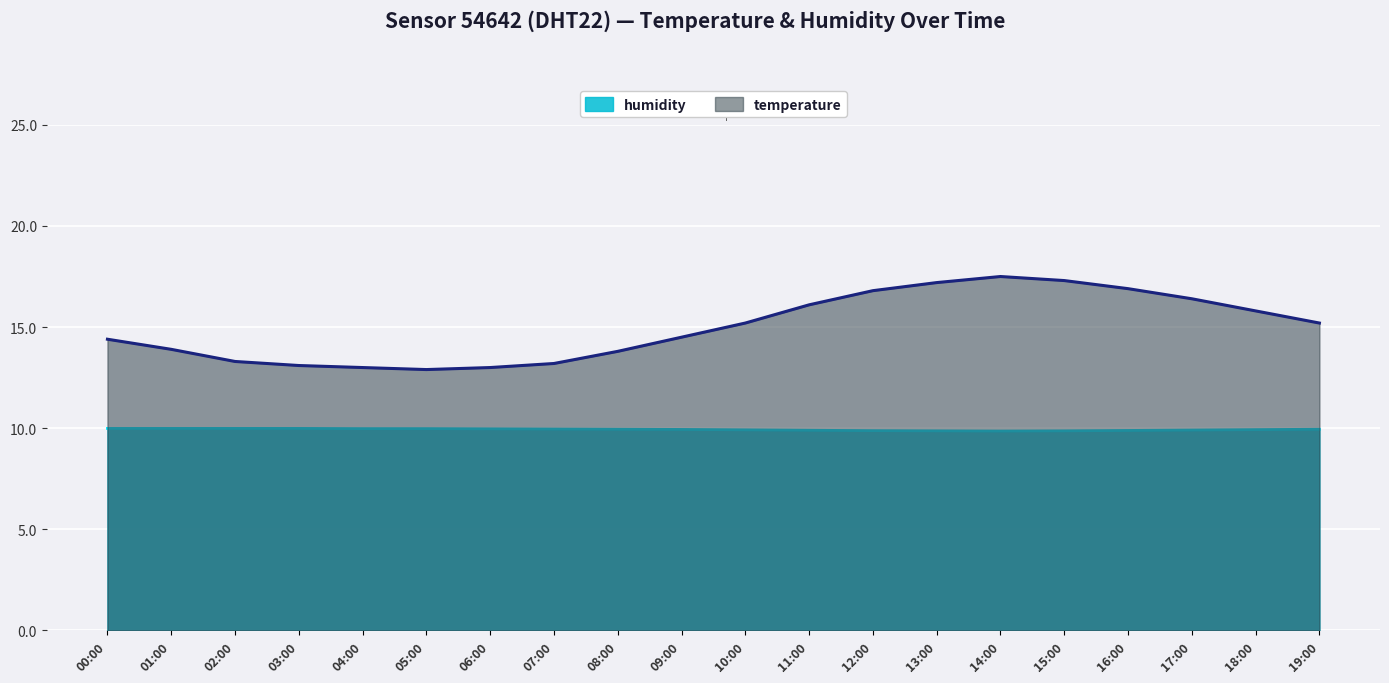

Reading left to right, what are all the values shown in this chart?

temperature: 14.4	13.9	13.3	13.1	13.0	12.9	13.0	13.2	13.8	14.5	15.2	16.1	16.8	17.2	17.5	17.3	16.9	16.4	15.8	15.2
humidity: 10.0	10.0	10.0	10.0	10.0	10.0	10.0	10.0	9.9	9.9	9.9	9.9	9.9	9.9	9.9	9.9	9.9	9.9	9.9	9.9